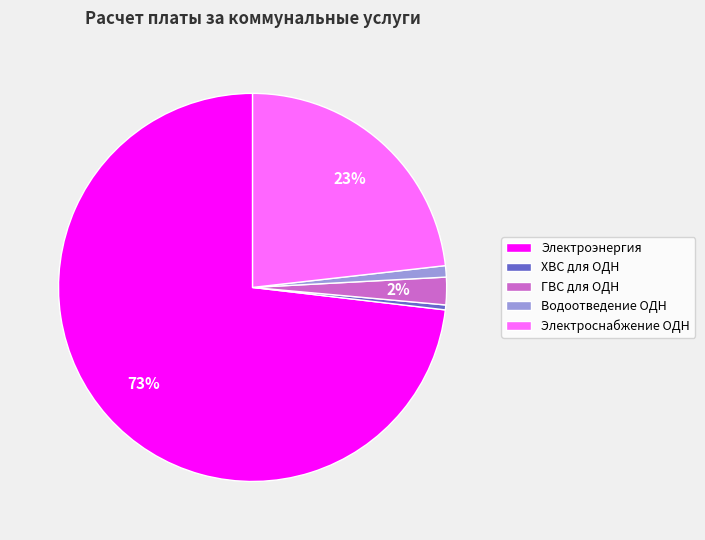

Is it true that ХВС для ОДН is 0% of the pie?

True